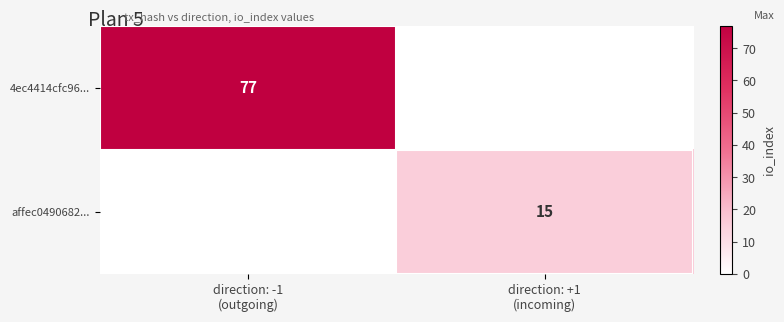

What is the sum of the 4ec4414cfc96... values at direction: +1 (incoming) and direction: -1 (outgoing)?

77